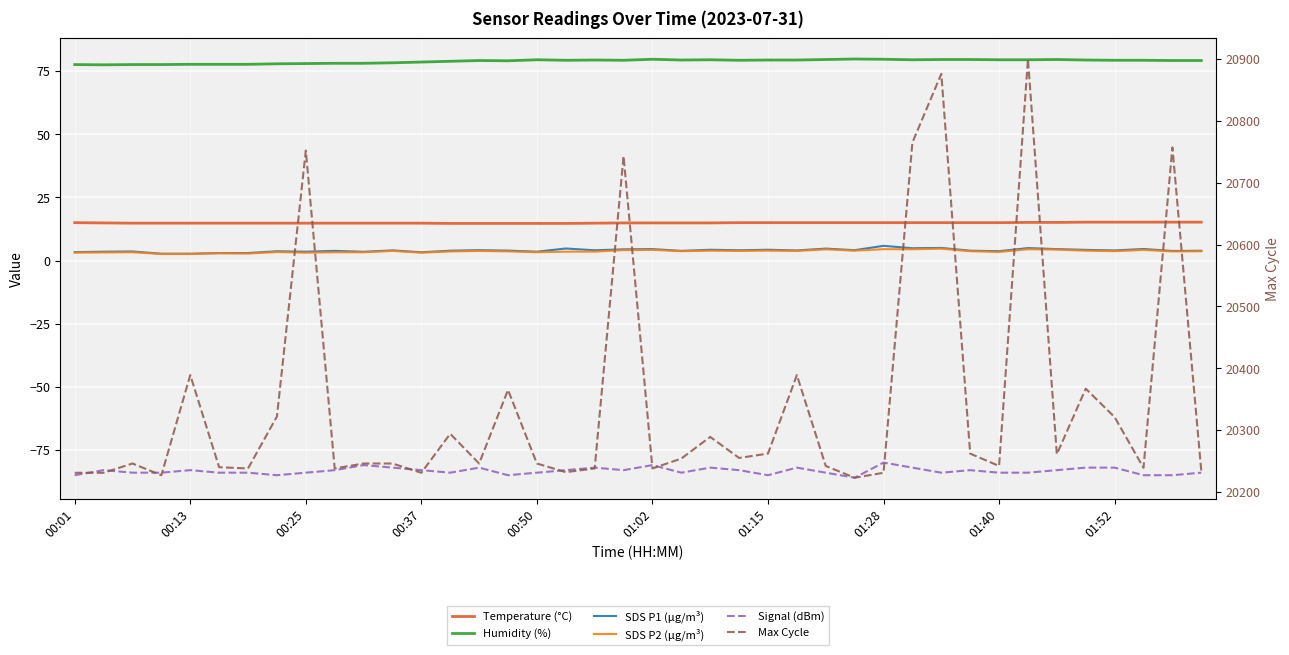

Reading left to right, list all the values displayed in this chart.

Temperature (°C): 15.0	14.9	14.8	14.8	14.8	14.8	14.8	14.8	14.8	14.8	14.8	14.8	14.8	14.7	14.7	14.7	14.7	14.7	14.8	14.9	14.9	14.9	14.9	15.0	15.0	15.0	15.0	15.0	15.0	15.0	15.0	15.0	15.0	15.1	15.1	15.2	15.2	15.2	15.2	15.2
Humidity (%): 77.6	77.5	77.6	77.6	77.7	77.7	77.7	77.9	78.0	78.1	78.1	78.3	78.6	78.9	79.2	79.1	79.5	79.3	79.4	79.3	79.7	79.4	79.5	79.3	79.4	79.4	79.6	79.8	79.7	79.5	79.6	79.6	79.5	79.5	79.6	79.4	79.3	79.3	79.2	79.2
SDS P1 (µg/m³): 3.3	3.5	3.6	2.7	2.7	3.0	3.0	3.7	3.5	3.8	3.5	4.0	3.3	3.9	4.1	3.9	3.5	4.8	4.1	4.4	4.5	3.8	4.3	4.1	4.3	4.0	4.7	4.1	5.8	4.9	5.0	3.9	3.7	4.9	4.5	4.2	4.0	4.6	3.8	3.9
SDS P2 (µg/m³): 3.1	3.2	3.3	2.6	2.6	2.9	2.8	3.4	3.1	3.3	3.3	3.8	3.1	3.6	3.8	3.6	3.3	3.5	3.5	4.1	4.2	3.7	3.9	3.8	3.9	3.8	4.4	3.9	4.5	4.5	4.7	3.7	3.4	4.5	4.3	3.9	3.7	4.2	3.6	3.7
Signal (dBm): -85.0	-83.0	-84.0	-84.0	-83.0	-84.0	-84.0	-85.0	-84.0	-83.0	-81.0	-82.0	-83.0	-84.0	-82.0	-85.0	-84.0	-83.0	-82.0	-83.0	-81.0	-84.0	-82.0	-83.0	-85.0	-82.0	-84.0	-86.0	-80.0	-82.0	-84.0	-83.0	-84.0	-84.0	-83.0	-82.0	-82.0	-85.0	-85.0	-84.0
Max Cycle: 20231.0	20231.0	20246.0	20227.0	20389.0	20240.0	20238.0	20322.0	20752.0	20238.0	20246.0	20246.0	20231.0	20294.0	20246.0	20365.0	20246.0	20232.0	20238.0	20743.0	20238.0	20254.0	20289.0	20255.0	20262.0	20389.0	20242.0	20223.0	20231.0	20765.0	20876.0	20262.0	20242.0	20900.0	20261.0	20367.0	20321.0	20239.0	20757.0	20234.0